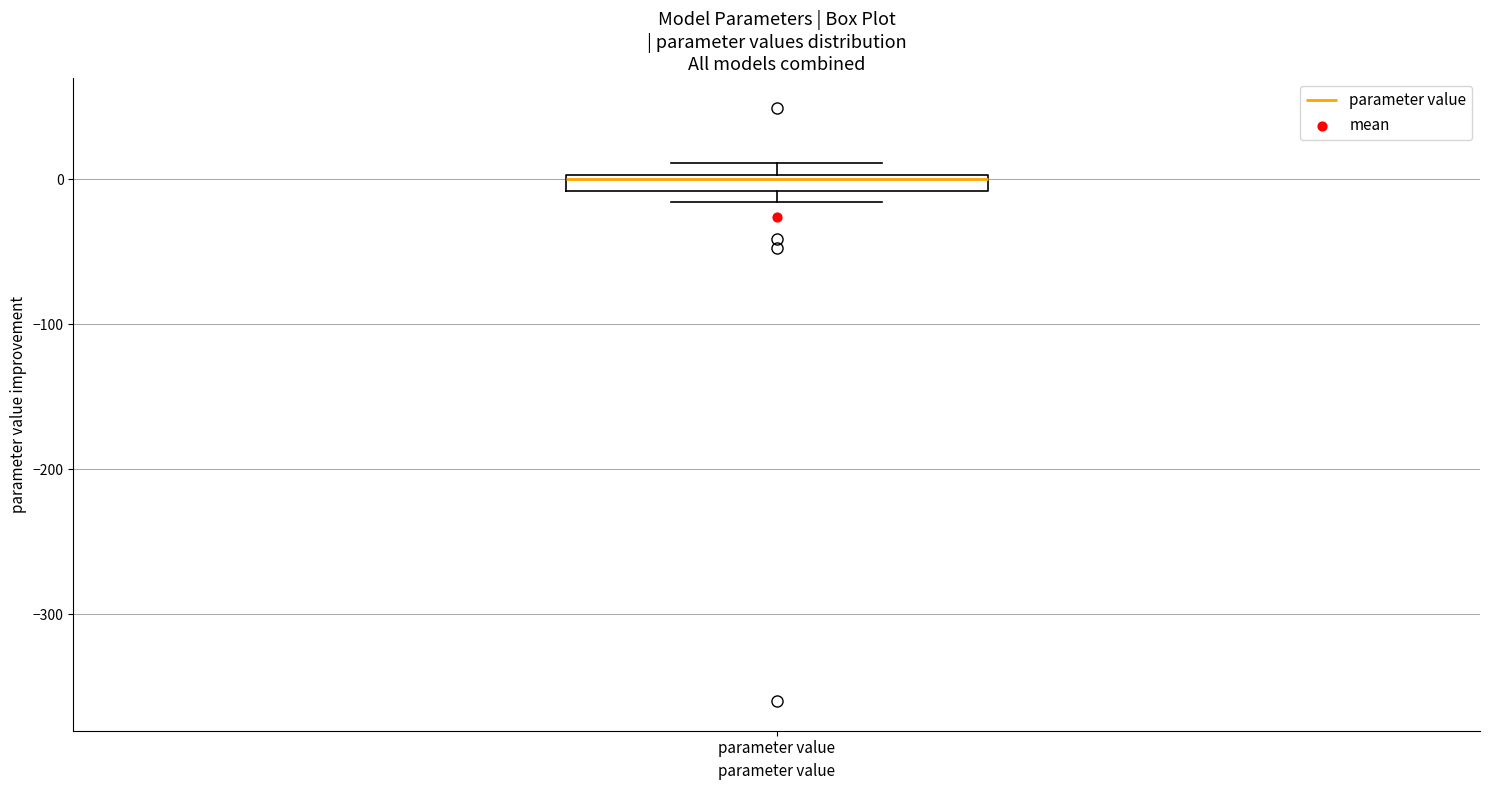

Where is the lower edge of the box for parameter value on the y-axis? The values are not printed on the chart, so give them approximately, as read against the axis.

-10